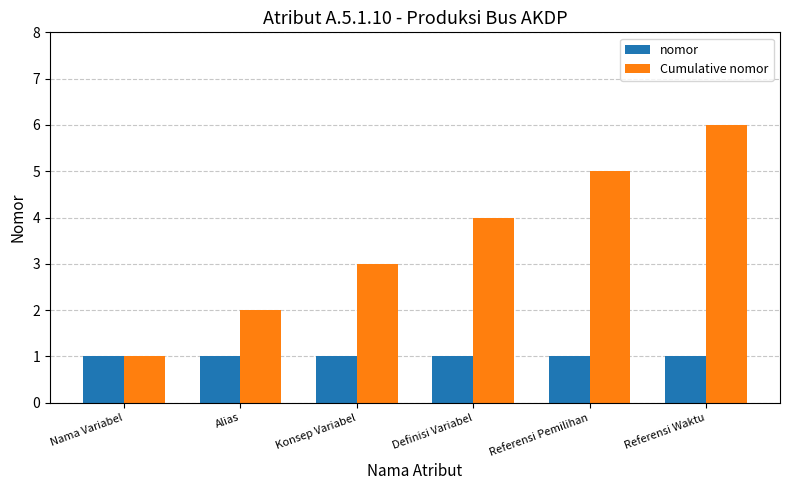

How many groups of bars are there?

6